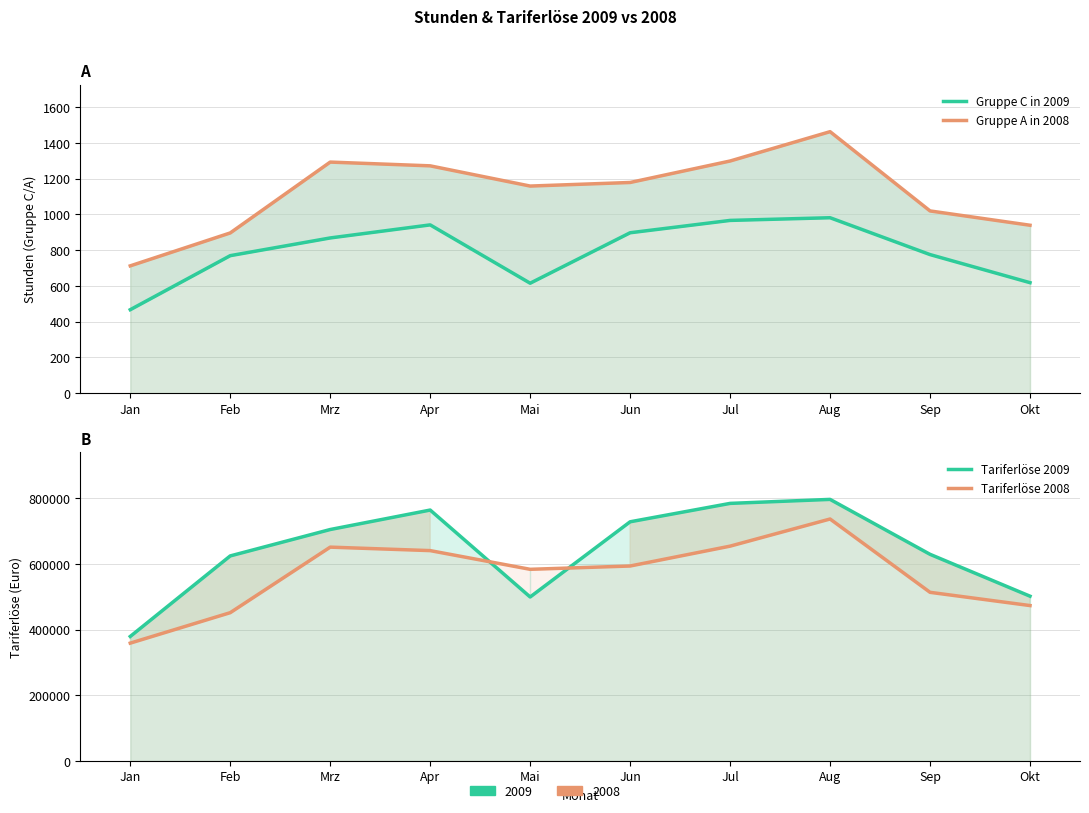

How many interior local valleys does the Gruppe C in 2009 series have?

1